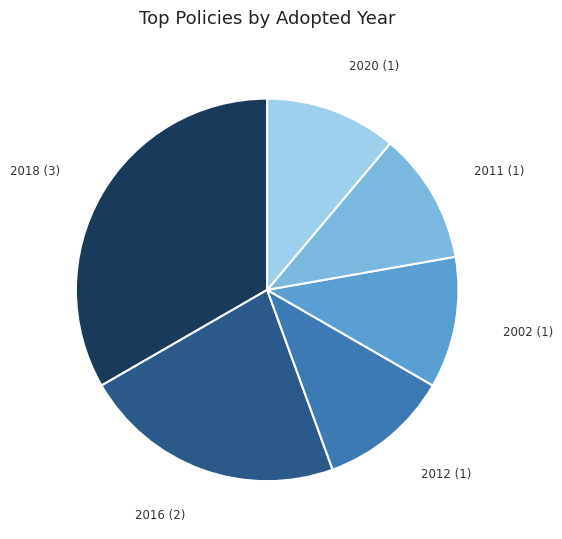

Is there a majority slice in this chart?

No